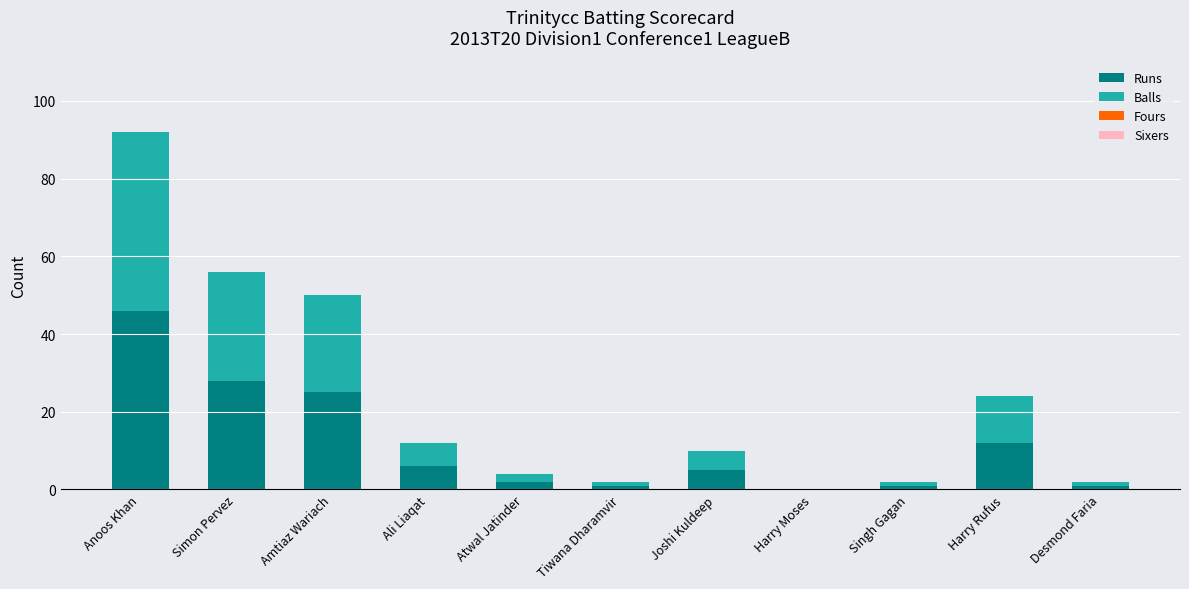

True or false: Runs has a value of 28 at Simon Pervez.

True